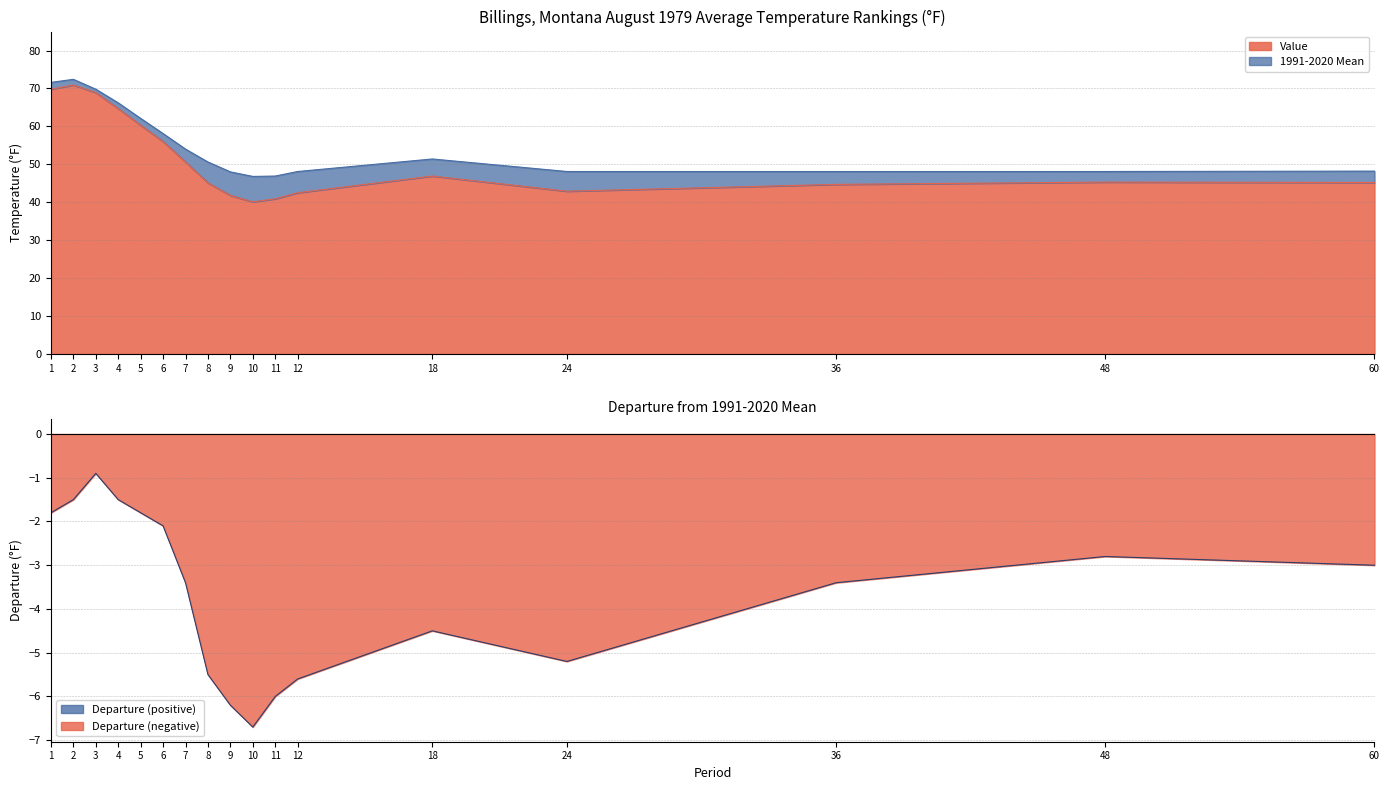

True or false: Value and Departure cross at least once.

False